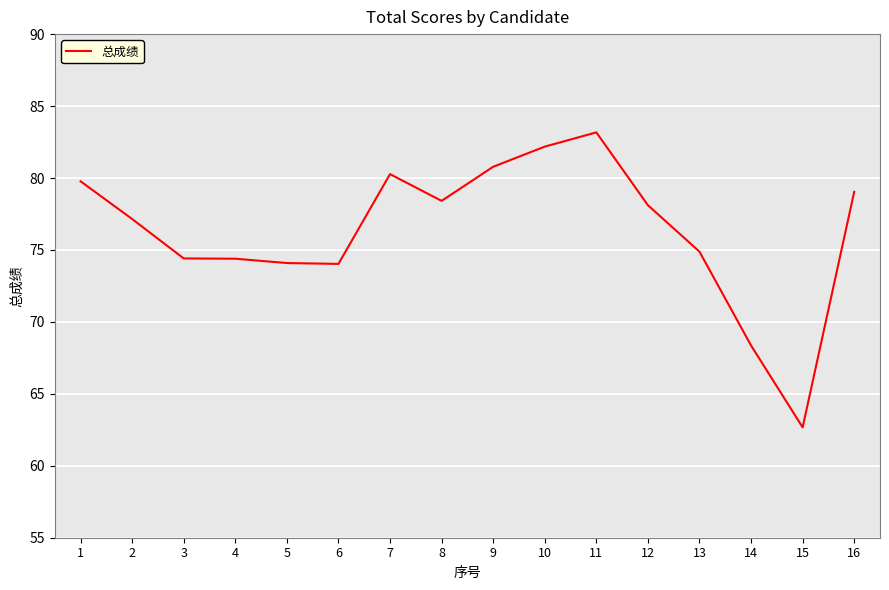

What is the difference between the maximum and minimum values?

20.5